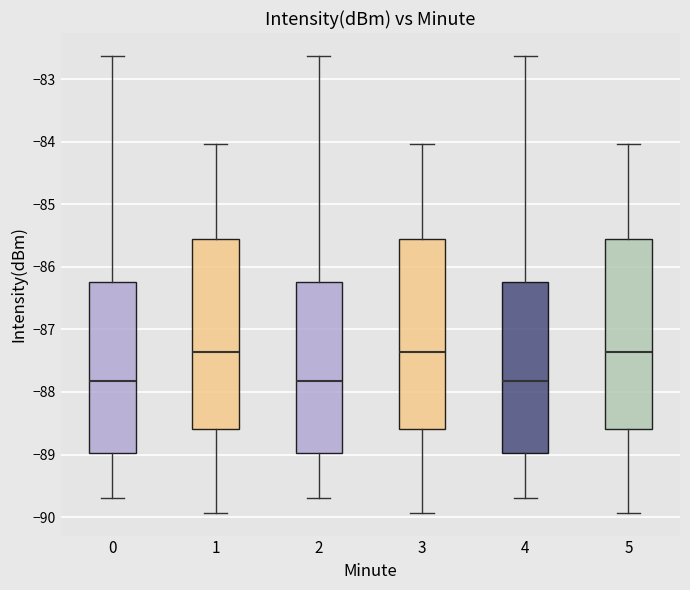

Reading left to right, read every box against the y-axis: the position of its median line, the range the box covers, and the ends of its whiskers. The values are not printed on the chart, so give them approximately, as read against the axis.

0: median -87.8, box -89.0 to -86.2, whiskers -89.7 to -82.6
1: median -87.4, box -88.6 to -85.6, whiskers -89.9 to -84.0
2: median -87.8, box -89.0 to -86.2, whiskers -89.7 to -82.6
3: median -87.4, box -88.6 to -85.6, whiskers -89.9 to -84.0
4: median -87.8, box -89.0 to -86.2, whiskers -89.7 to -82.6
5: median -87.4, box -88.6 to -85.6, whiskers -89.9 to -84.0